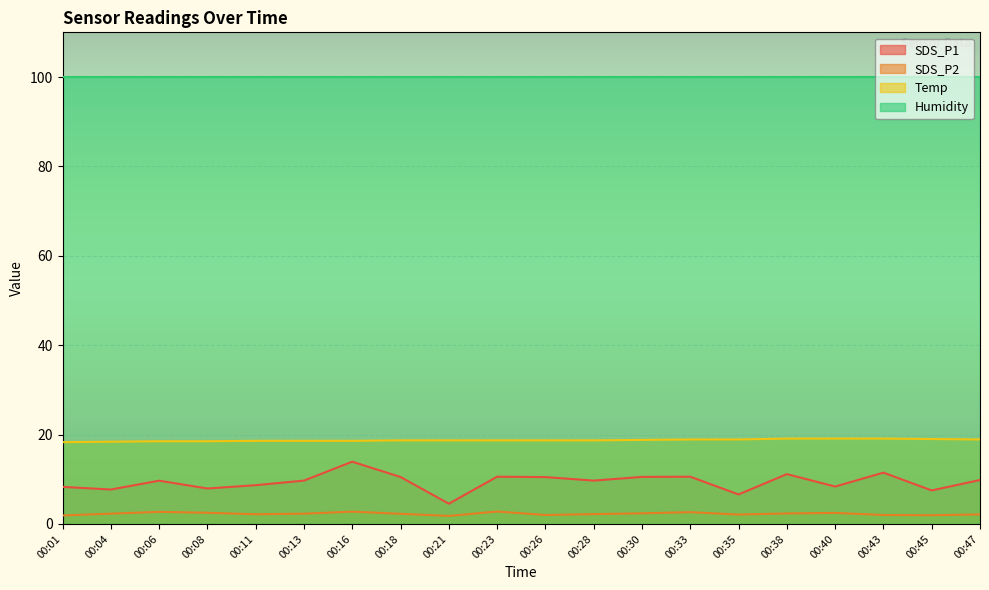

What is the value of the Temp point at the 17th from the left?

19.1